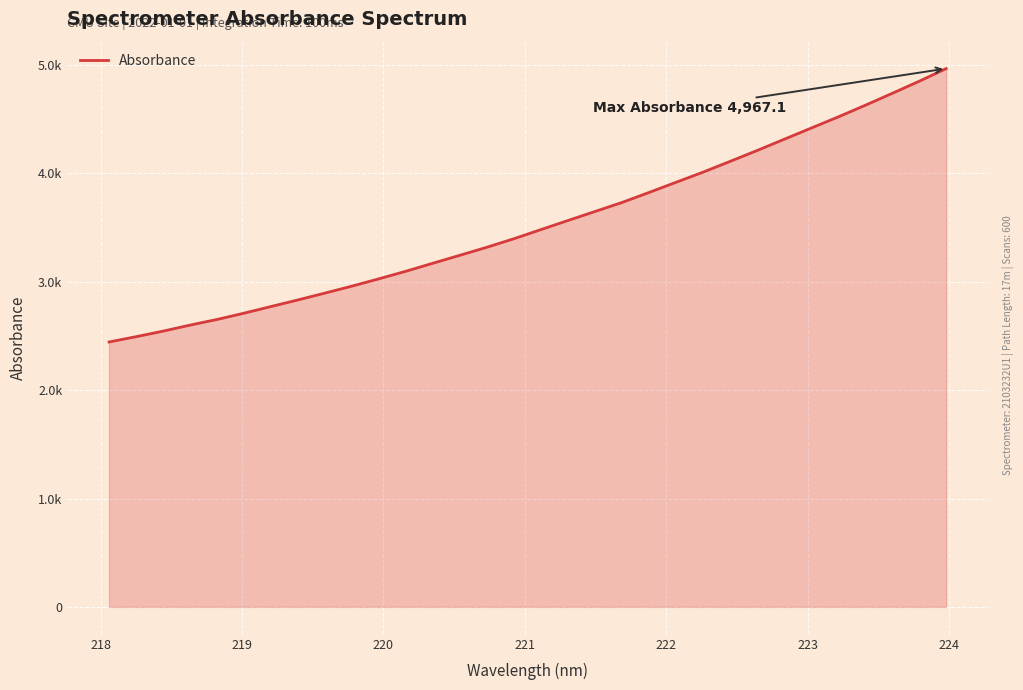

Does the chart display data point markers on the line(s)?

No